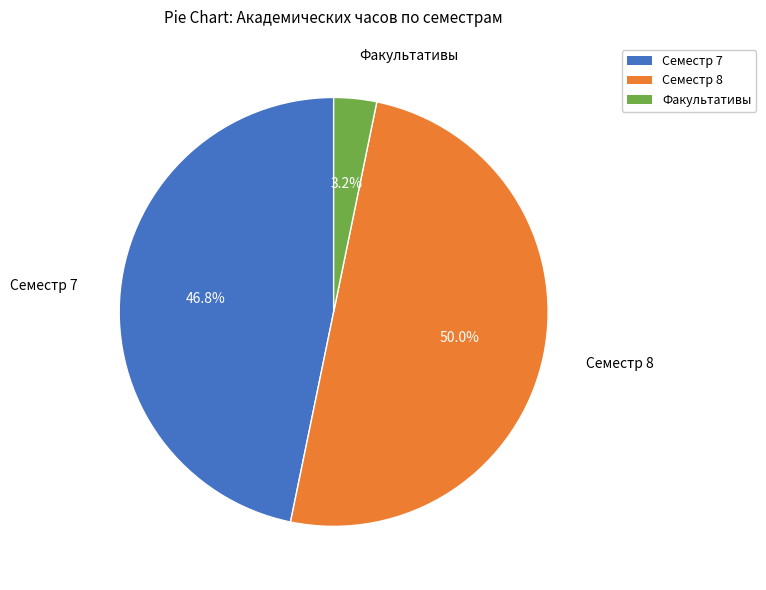

To the nearest percent, what is the difference between the largest and smallest slice percentages?

47%